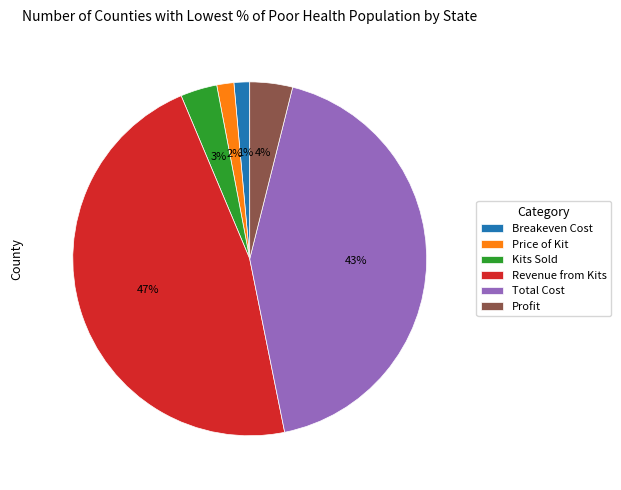

To the nearest percent, what is the average slice percentage?

17%